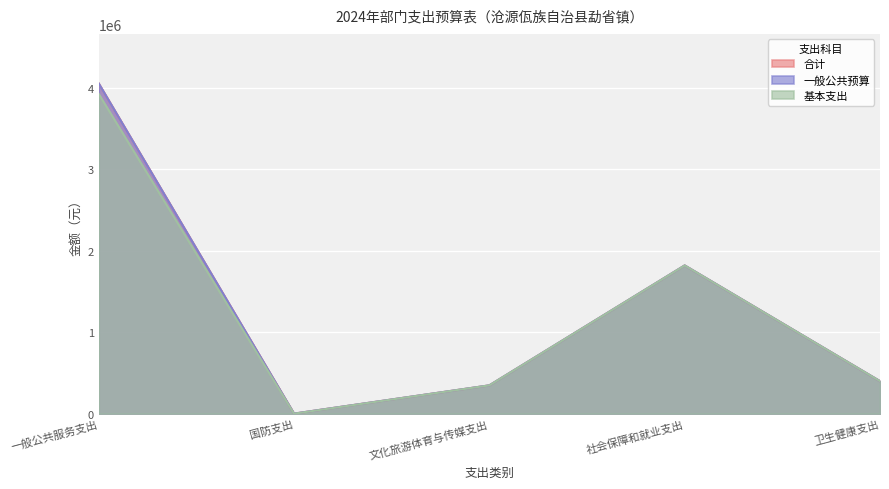

At which category does 一般公共预算 reach its first local peak?

社会保障和就业支出